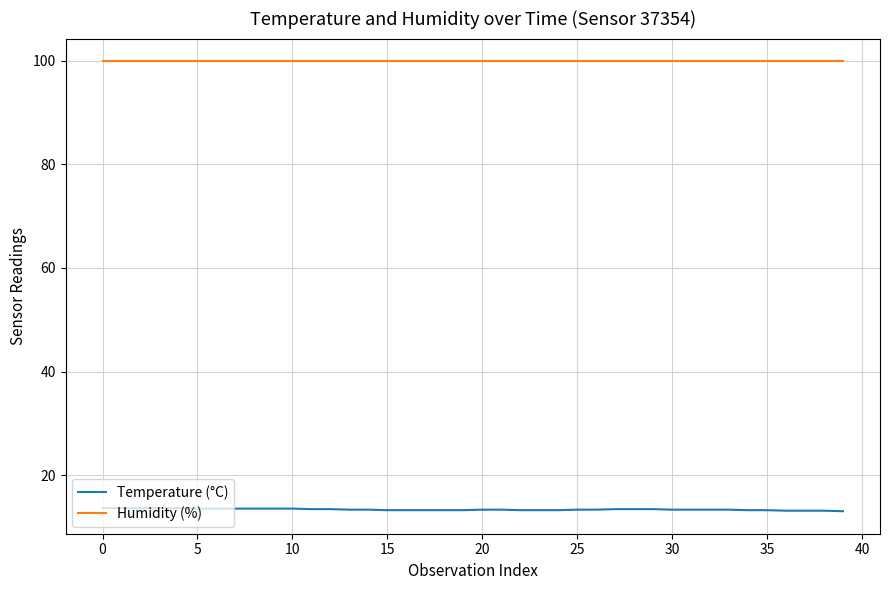

What is the highest value of the Temperature (°C) series?

13.7